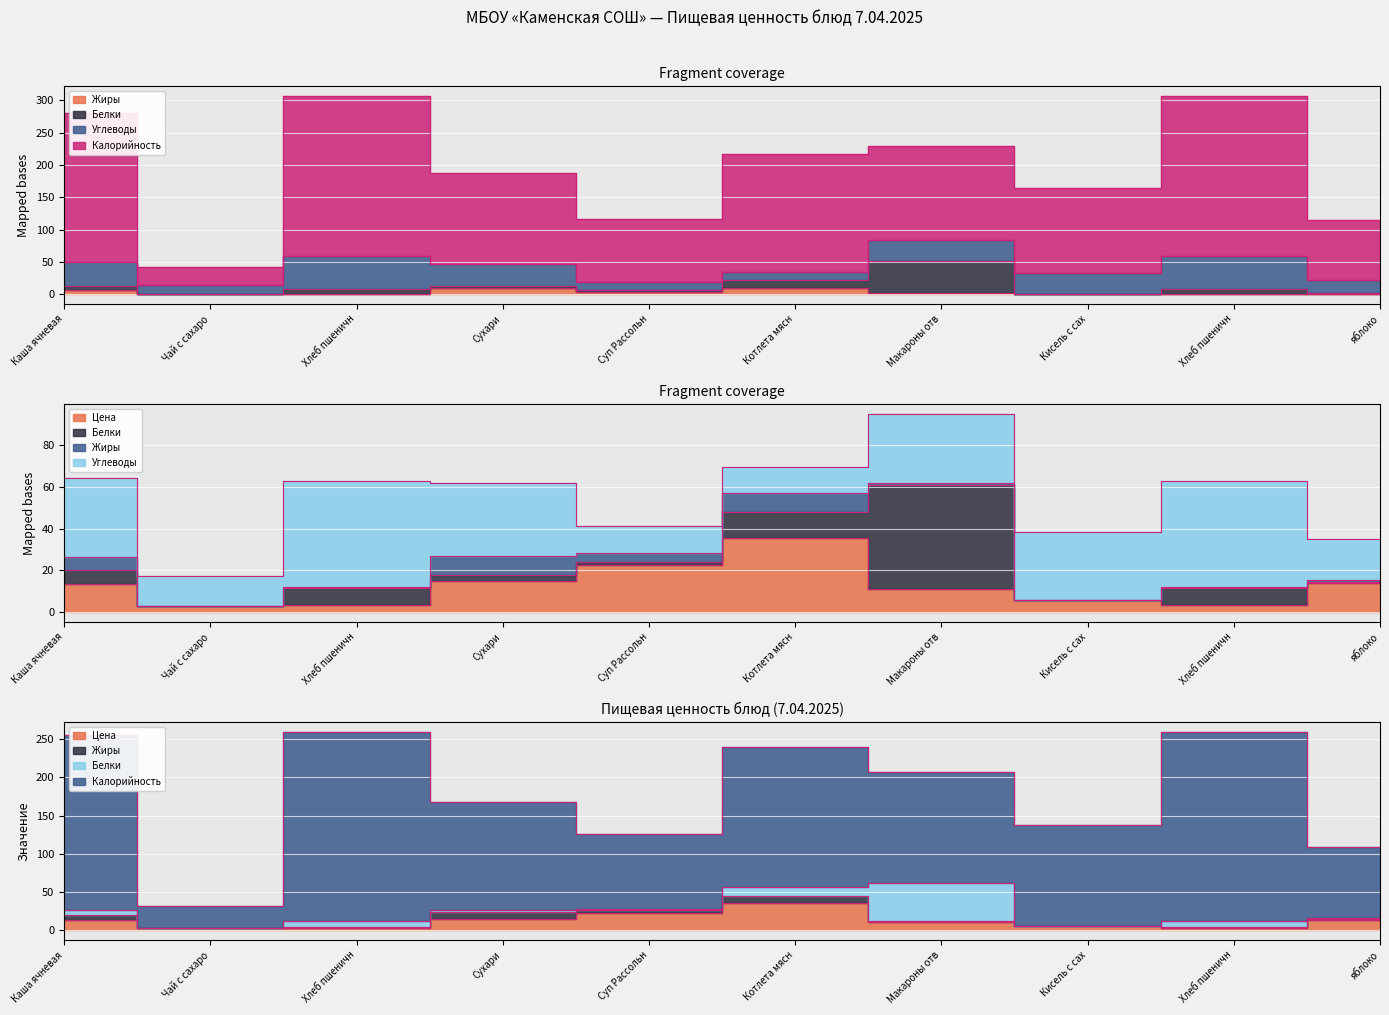

True or false: Цена and Калорийность cross at least once.

False